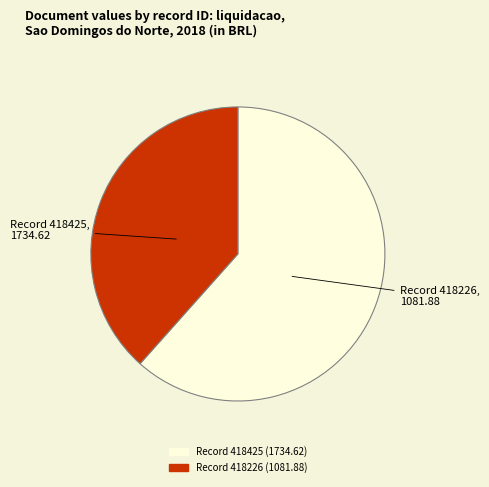

Is there any slice that represents more than half of the pie?

Yes